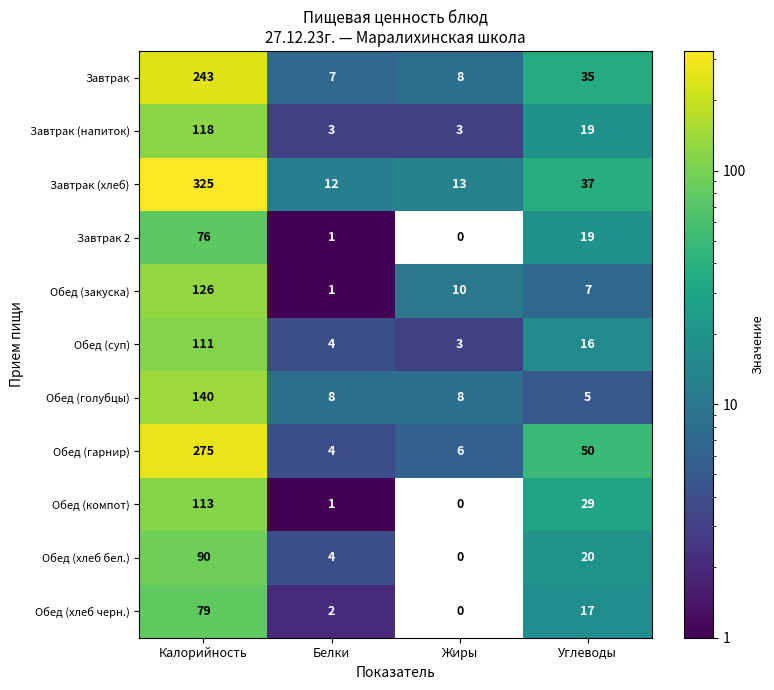

Which series changed the most between Калорийность and Жиры?

Завтрак (хлеб)